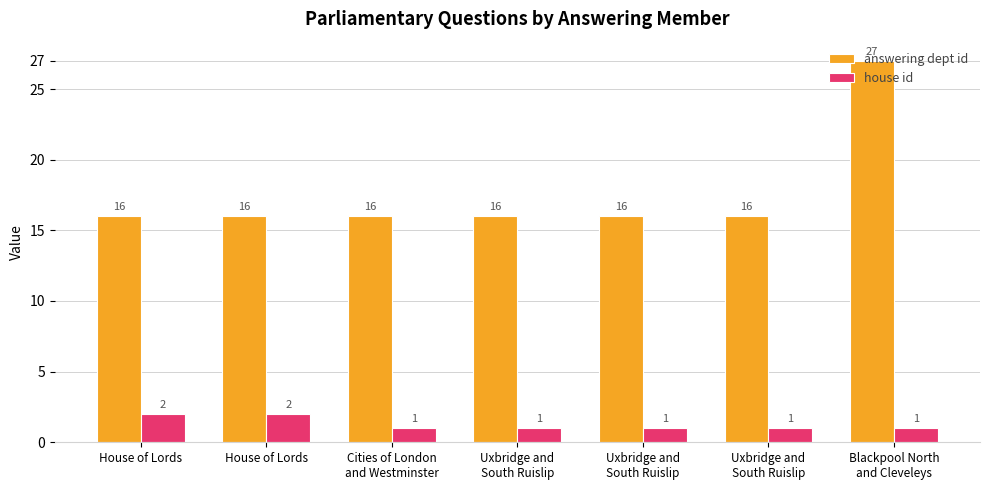

What is the maximum value for house id?

2